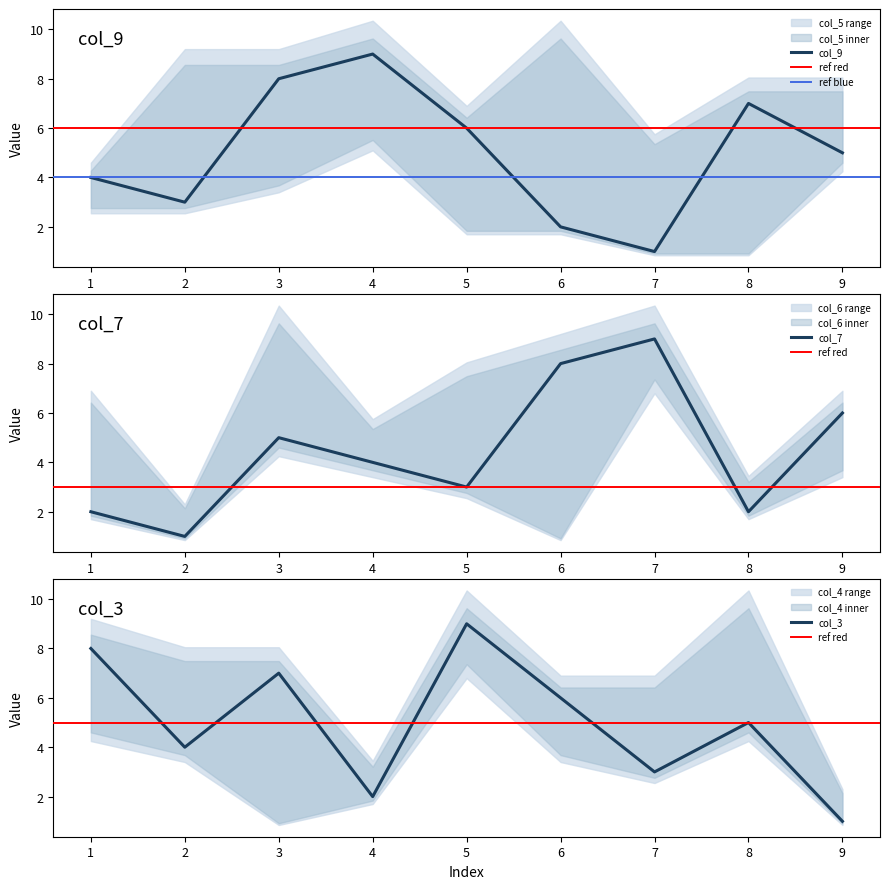

Reading right to left, list all the values displayed in this chart.

col_9: 9=5	8=7	7=1	6=2	5=6	4=9	3=8	2=3	1=4
col_7: 9=6	8=2	7=9	6=8	5=3	4=4	3=5	2=1	1=2
col_3: 9=1	8=5	7=3	6=6	5=9	4=2	3=7	2=4	1=8